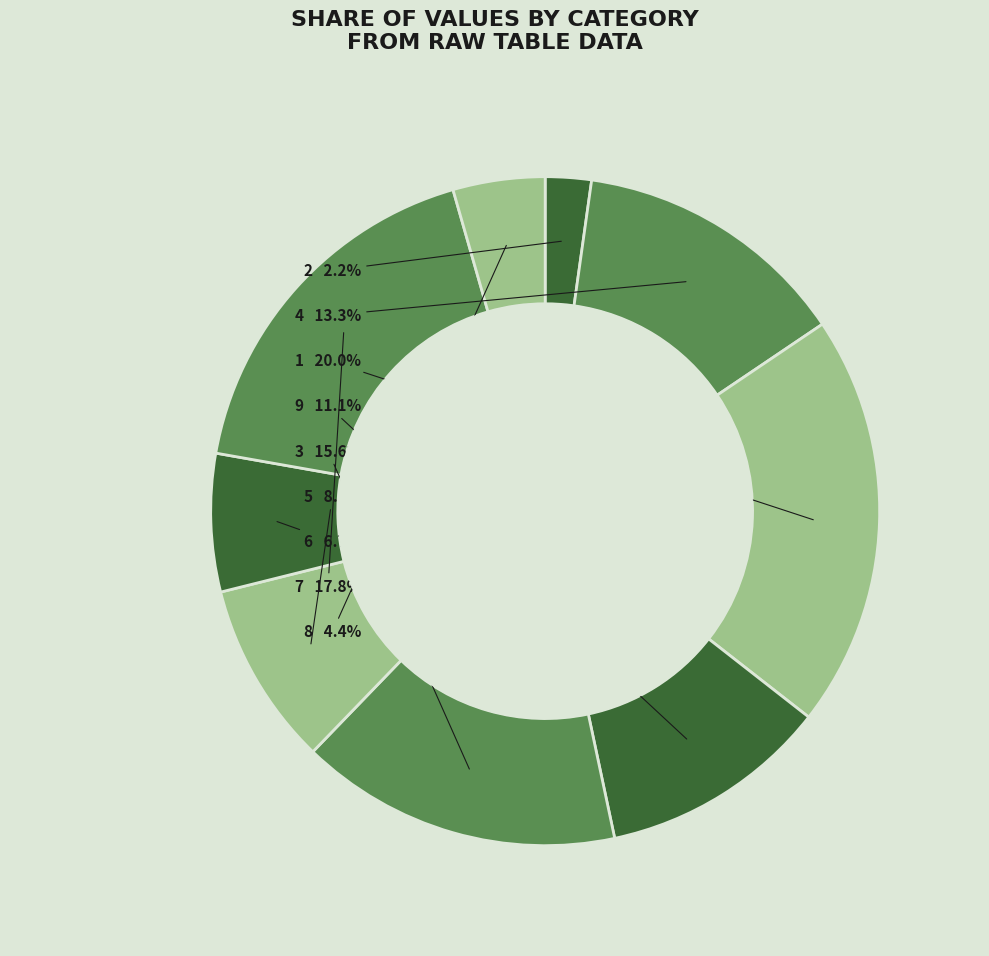

The 9 slice represents 11% of the pie. True or false?

True